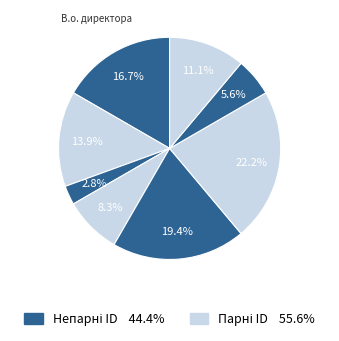

How many slices are in this pie chart?

8